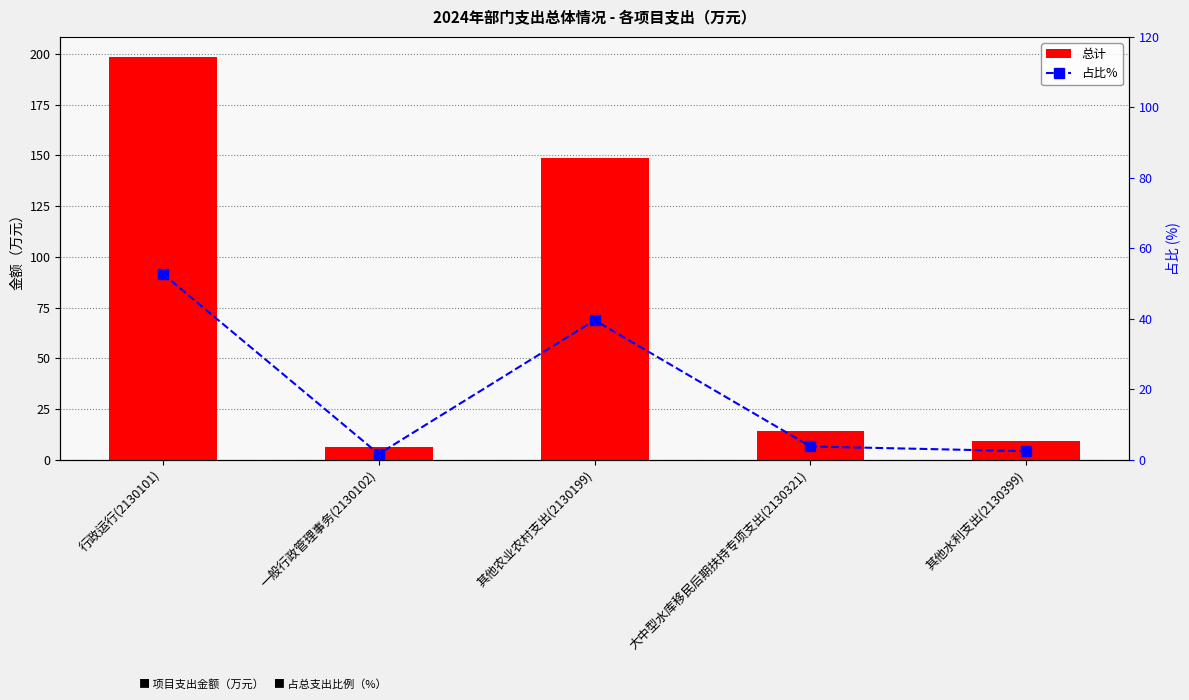

Are the bars grouped side by side (vs. stacked)?

Yes